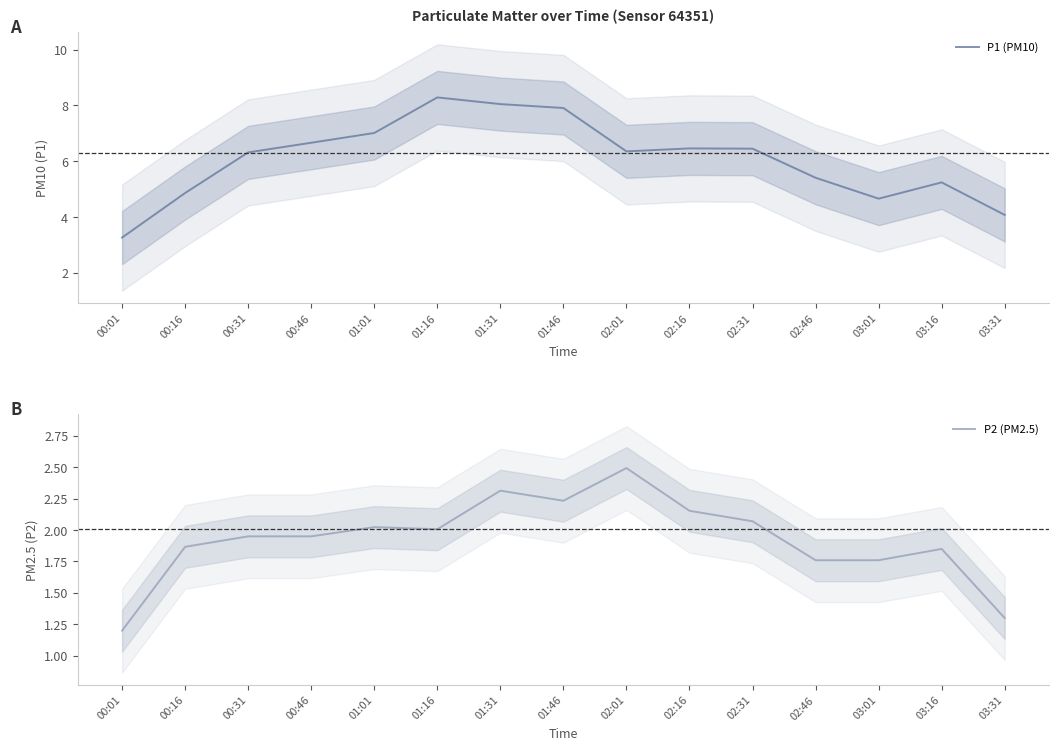

Where is the first local maximum for P1 (PM10)?

01:16